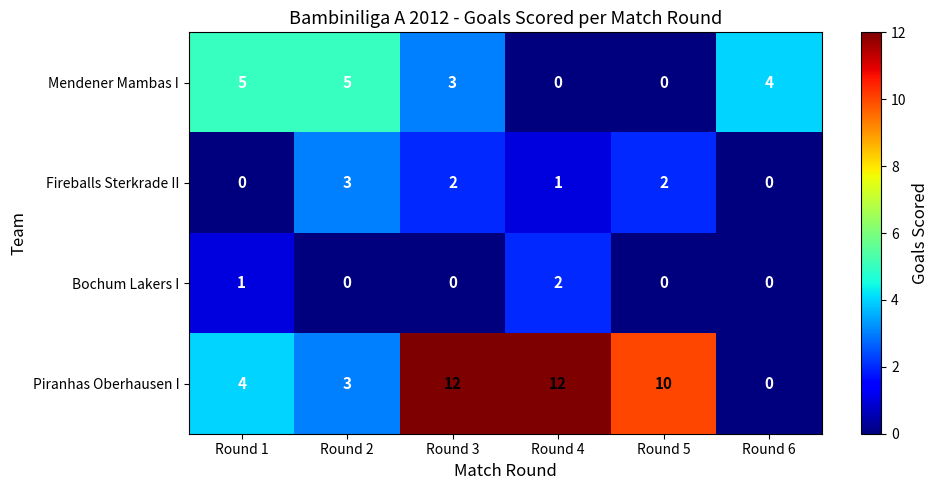

Reading left to right, extract all data points from this chart.

Mendener Mambas I: Round 1=5	Round 2=5	Round 3=3	Round 4=0	Round 5=0	Round 6=4
Fireballs Sterkrade II: Round 1=0	Round 2=3	Round 3=2	Round 4=1	Round 5=2	Round 6=0
Bochum Lakers I: Round 1=1	Round 2=0	Round 3=0	Round 4=2	Round 5=0	Round 6=0
Piranhas Oberhausen I: Round 1=4	Round 2=3	Round 3=12	Round 4=12	Round 5=10	Round 6=0